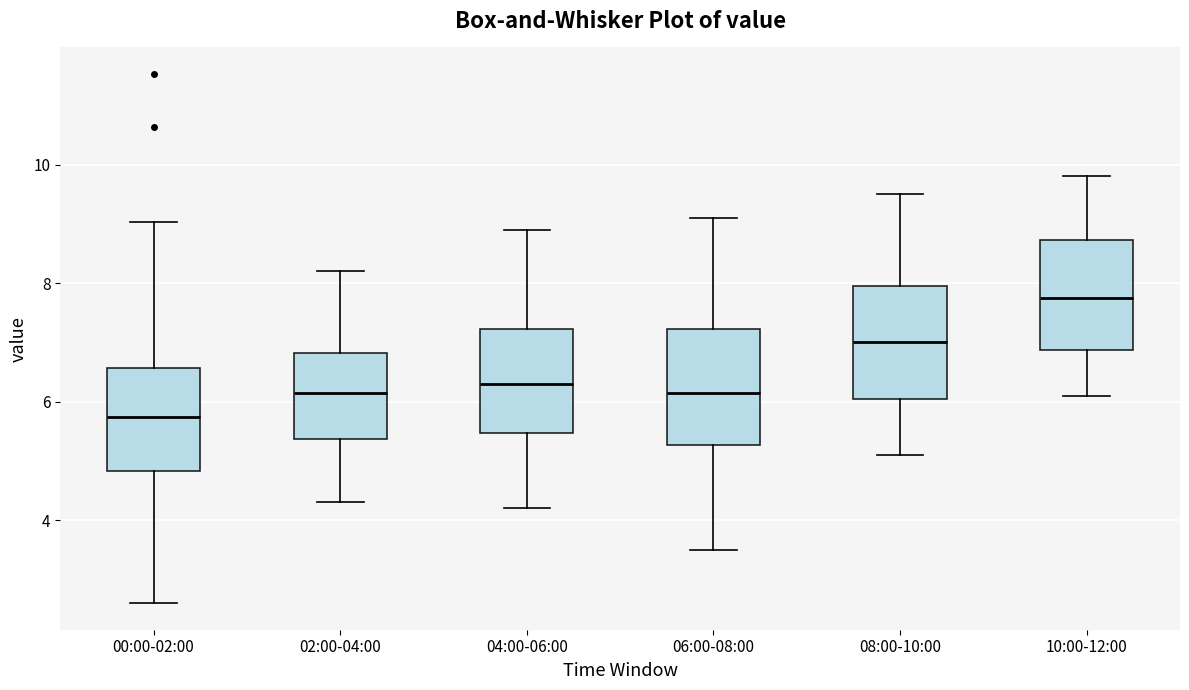

Which box has the lowest median line?

00:00-02:00